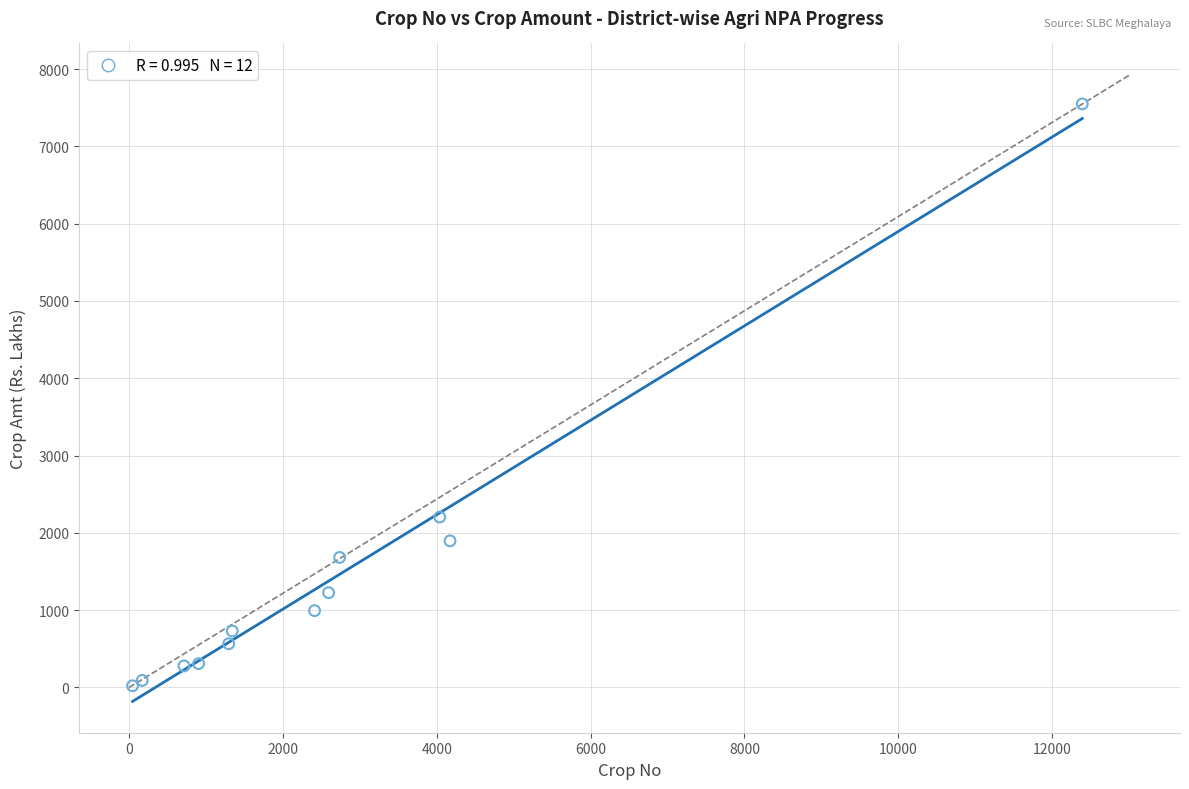

What Y value in the scatter plot is closest to 3785?

2204.2